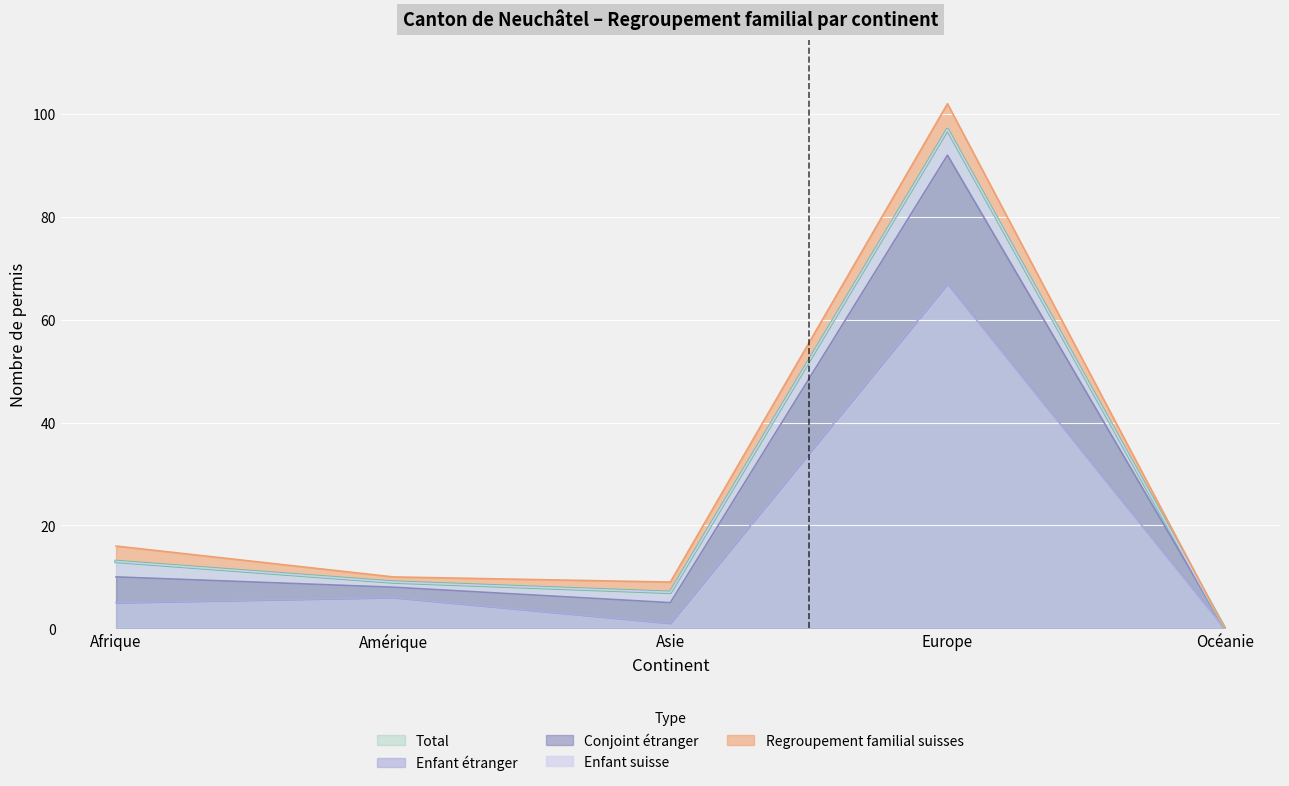

What is the difference between the Total values at Amérique and Europe?

88